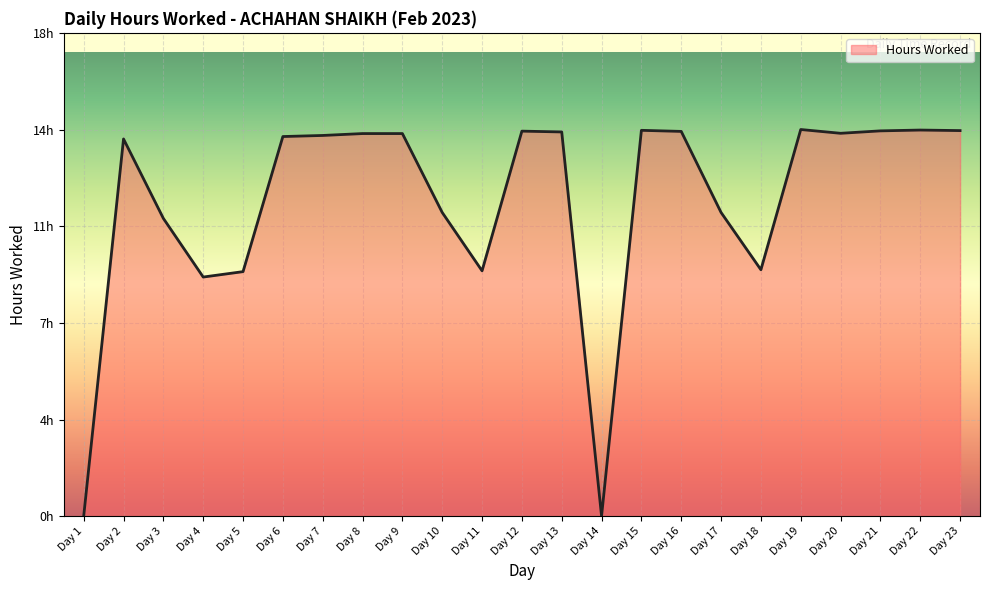

The chart shows a value of 14.2 at Day 16. True or false?

True